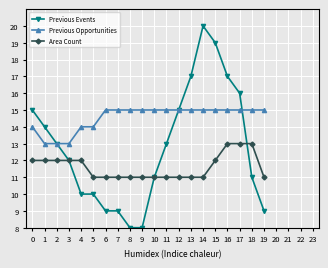

What is the approximate value of Area Count at 13?

11